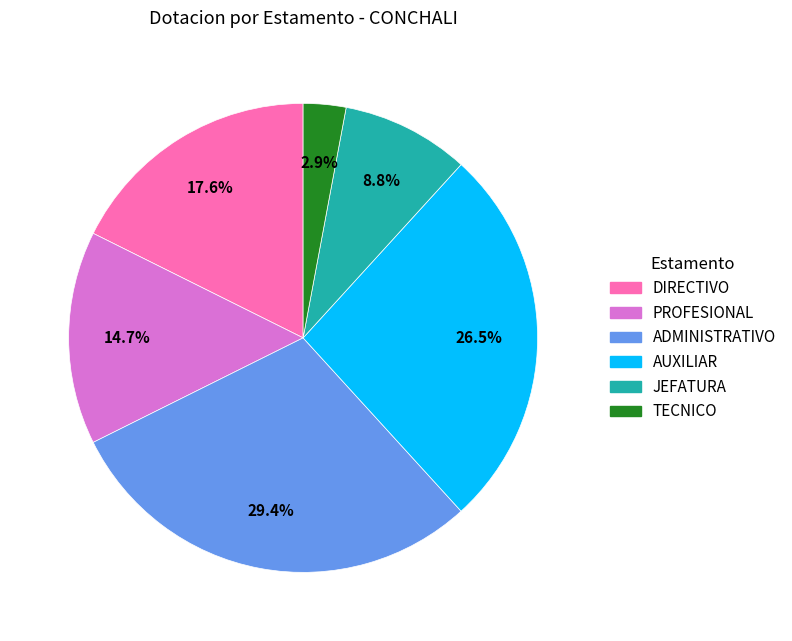

What is the ratio of the value at PROFESIONAL to the value at AUXILIAR?

0.6